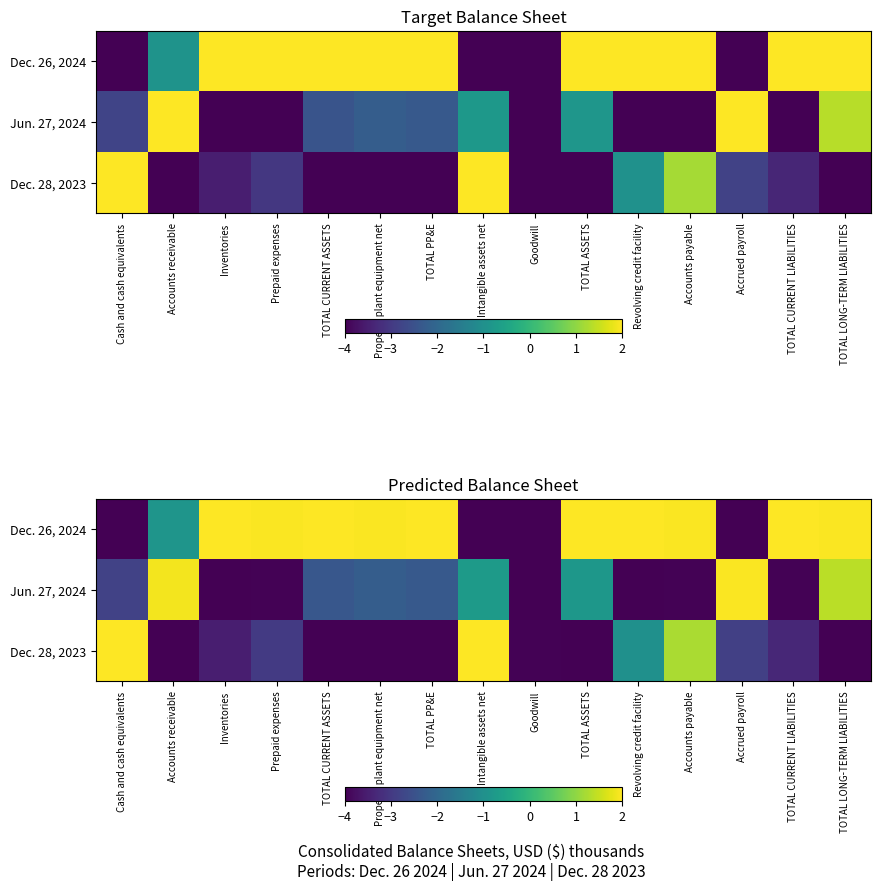

True or false: Jun. 27, 2024 has a value of -2.8 at Cash and cash equivalents.

True